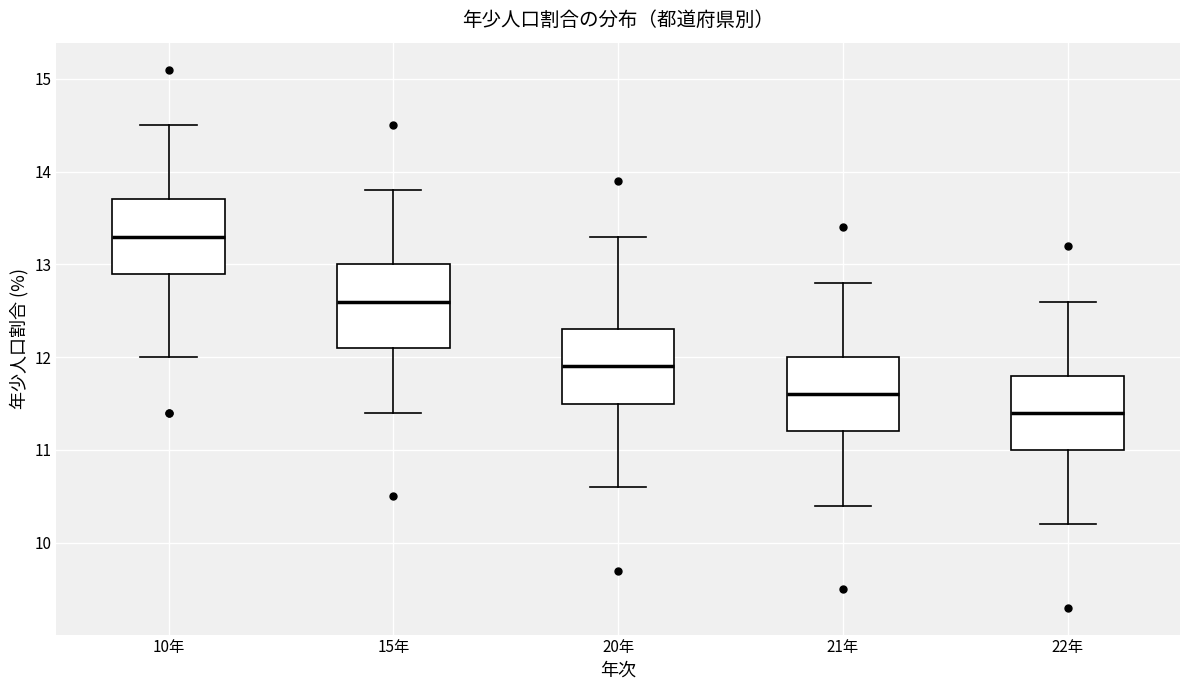

Which box's median line is the highest?

10年